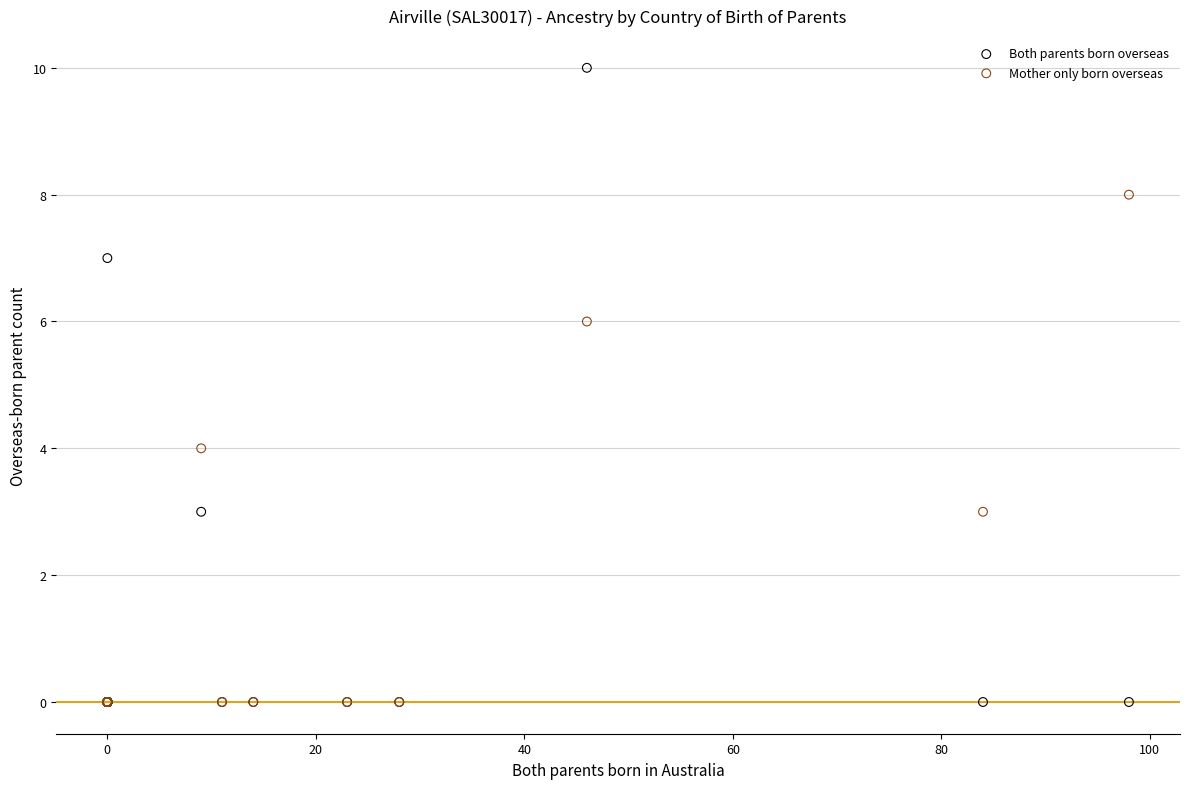

What are all the series names shown in the legend?

Both parents born overseas, Mother only born overseas